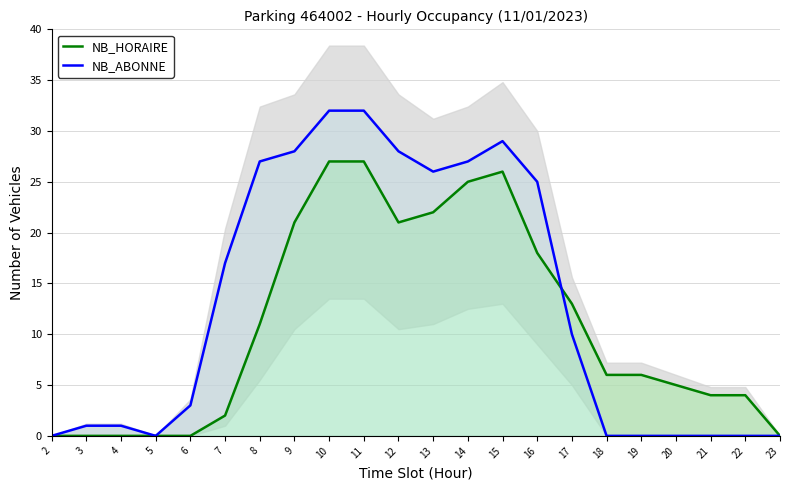

The value of NB_ABONNE at 12 is 11. True or false?

False